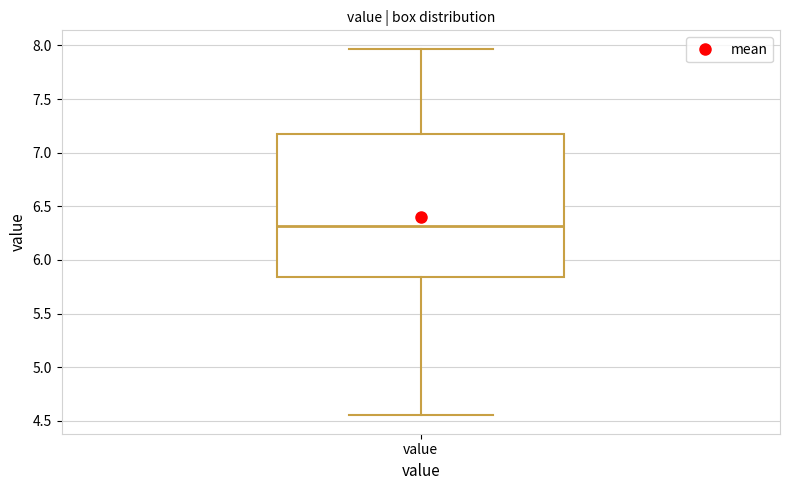

Where does the lower whisker of the box for value end on the y-axis? The values are not printed on the chart, so give them approximately, as read against the axis.

4.55